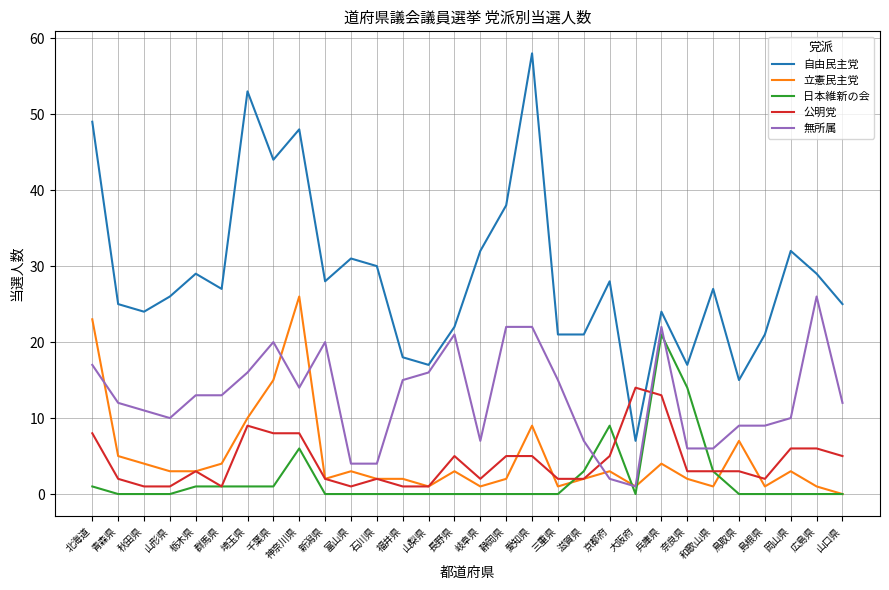

True or false: 立憲民主党 and 自由民主党 cross at least once.

False